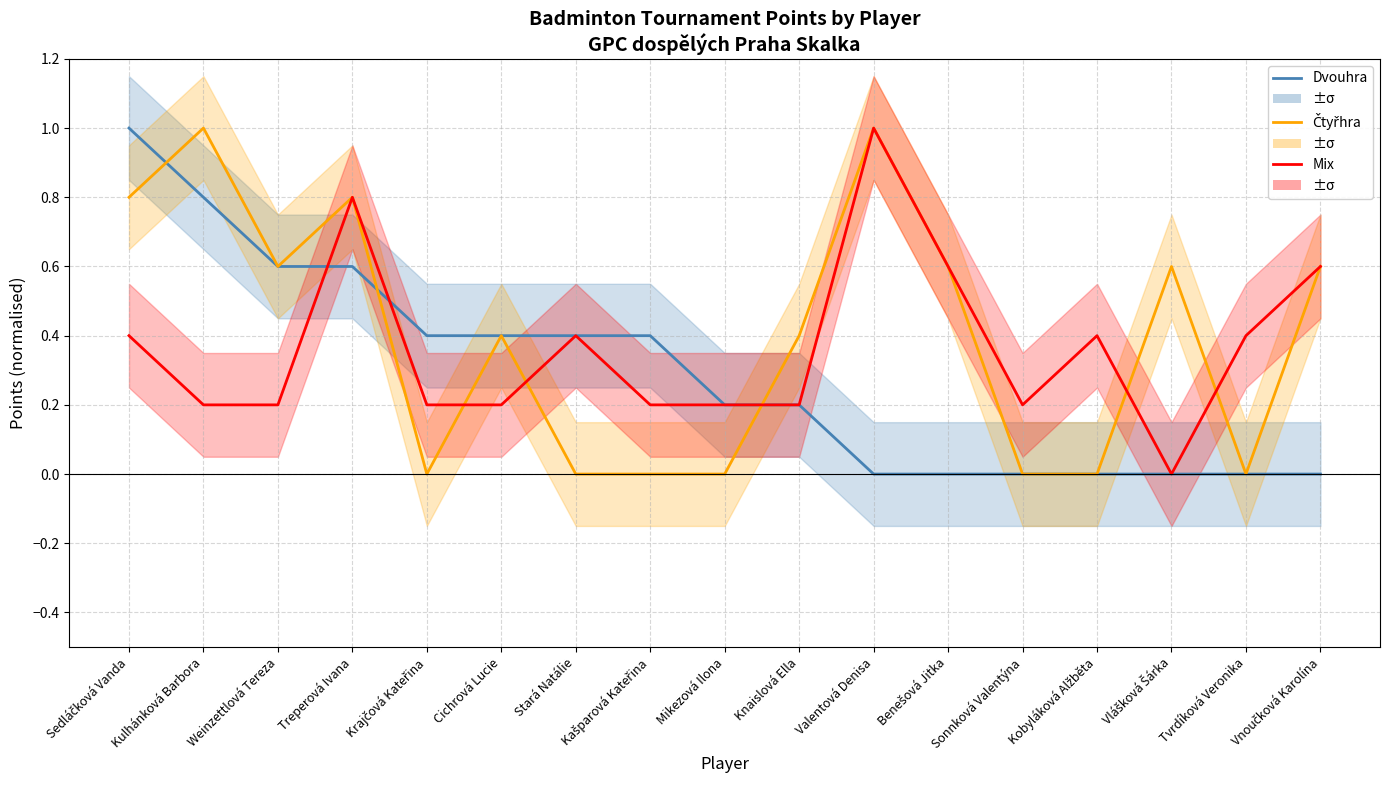

How many Čtyřhra Body values are between 0 and 1?

17